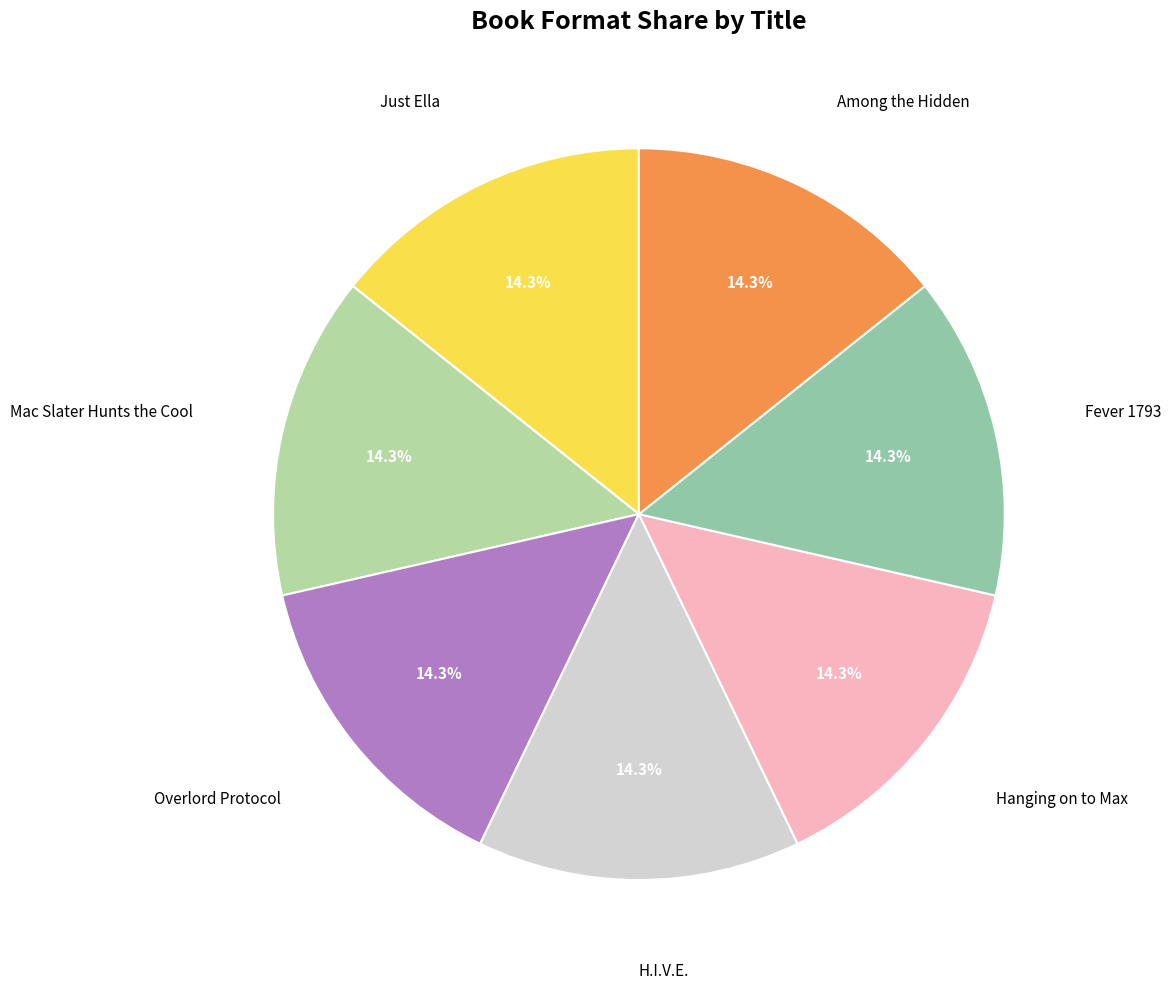

Is there any slice that represents more than half of the pie?

No